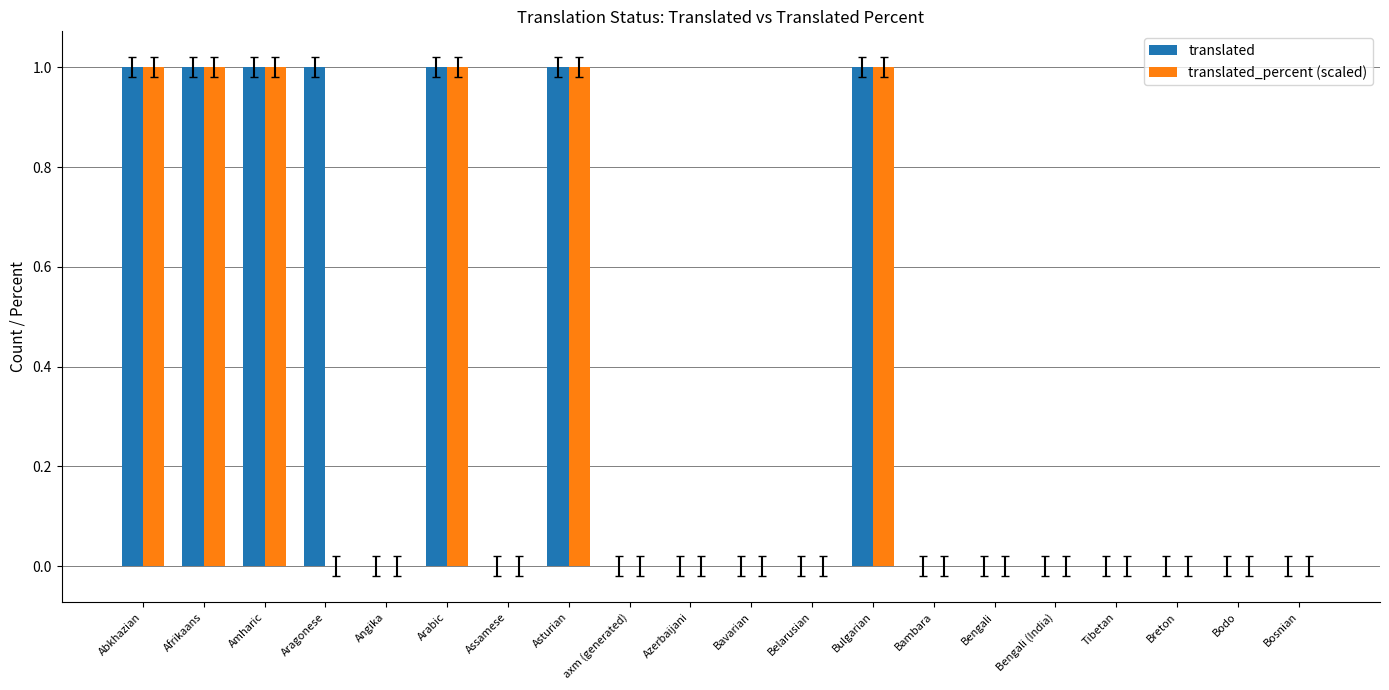

Which series has the largest total across all categories?

translated